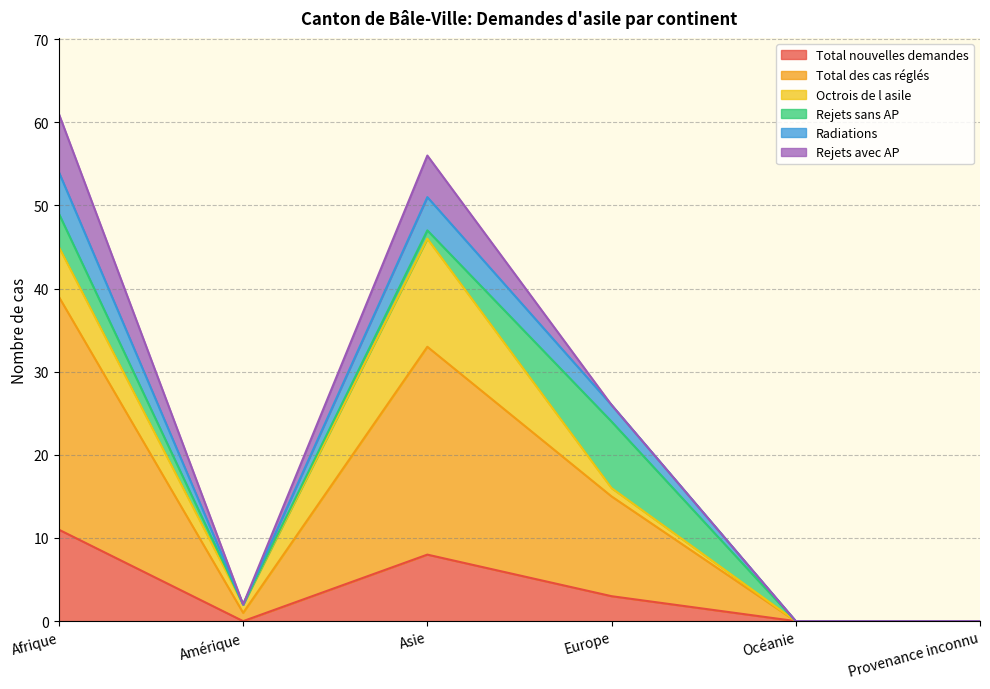

At how many categories does at least one series exceed 57?

1